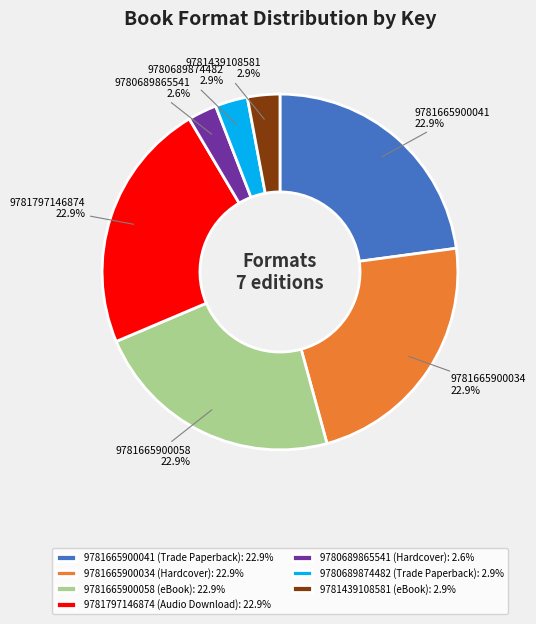

How many segments does this pie chart have?

7